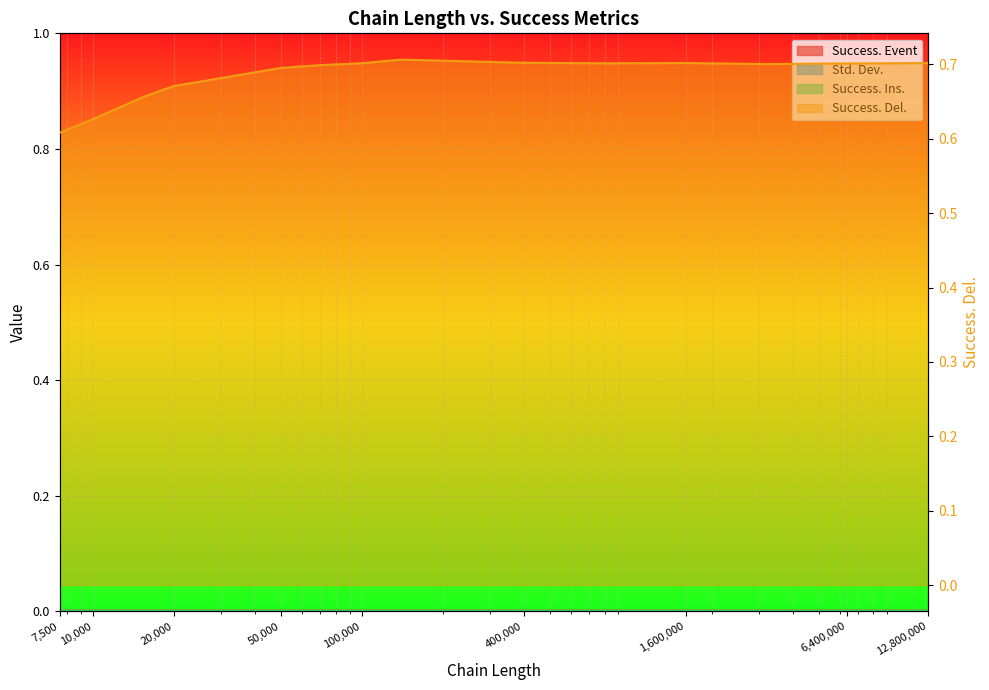

The value of Std. Dev. at 7500 is 0.0. True or false?

True